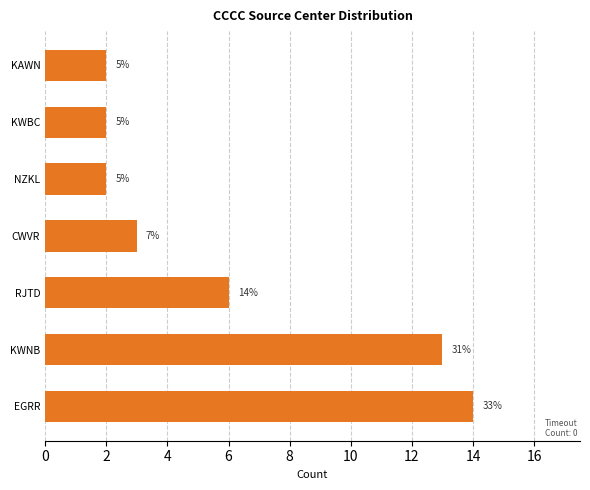

What is the maximum value shown in the chart?

14